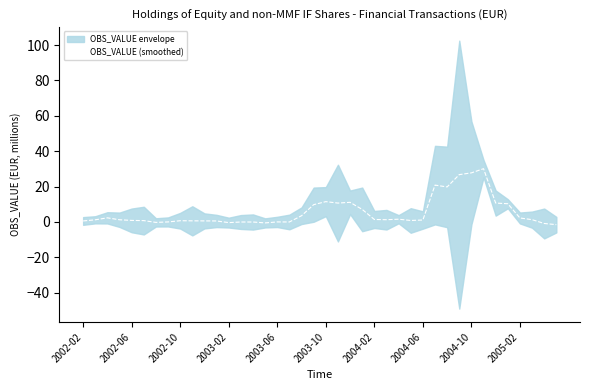

Between 35 and 18, which is larger?

35